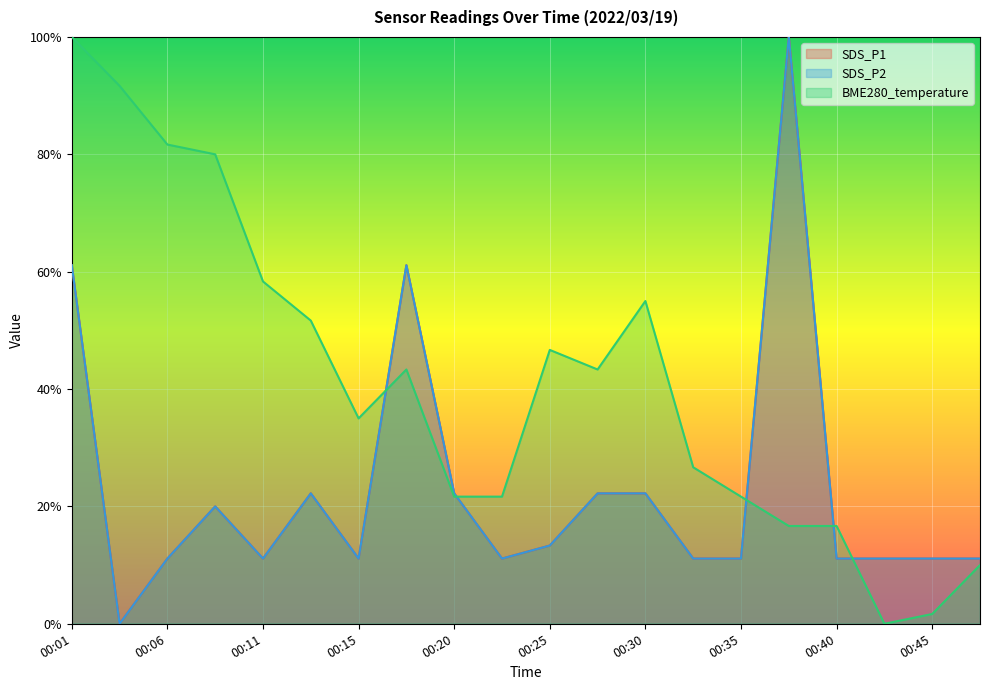

What is the total value across all series at 00:48?

0.3